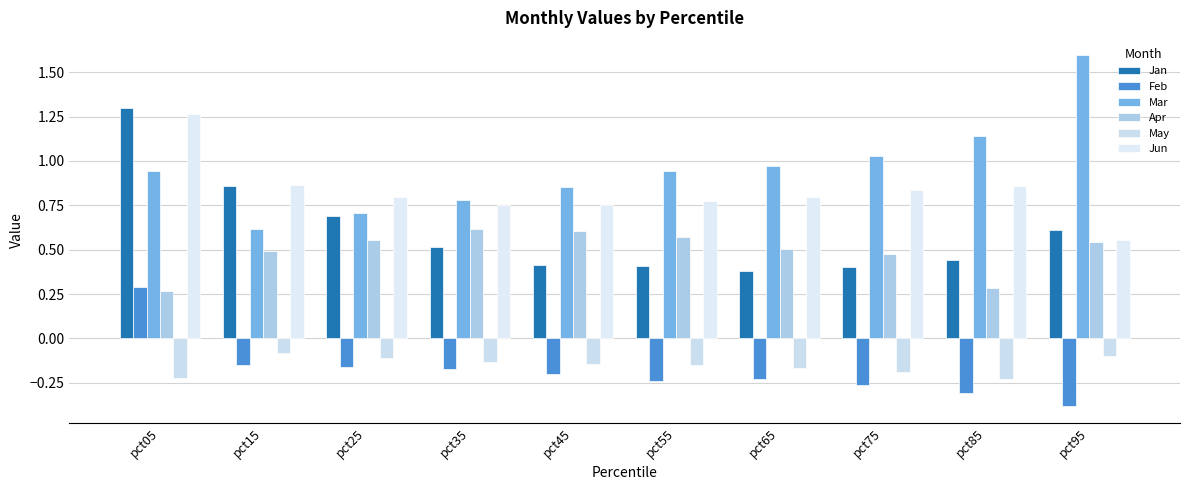

List the series in order of their peak value, lowest first.

May, Feb, Apr, Jun, Jan, Mar